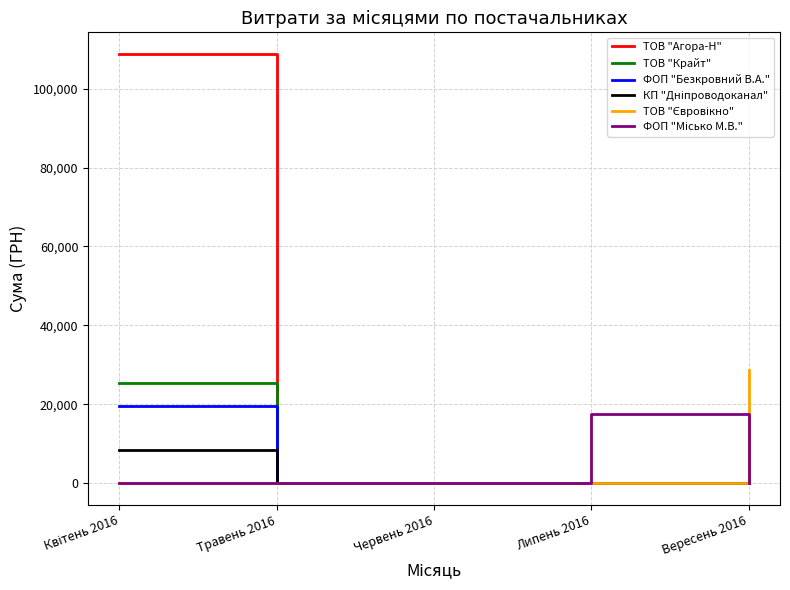

How many values in the ФОП "Безкровний В.А." series exceed 0?

1